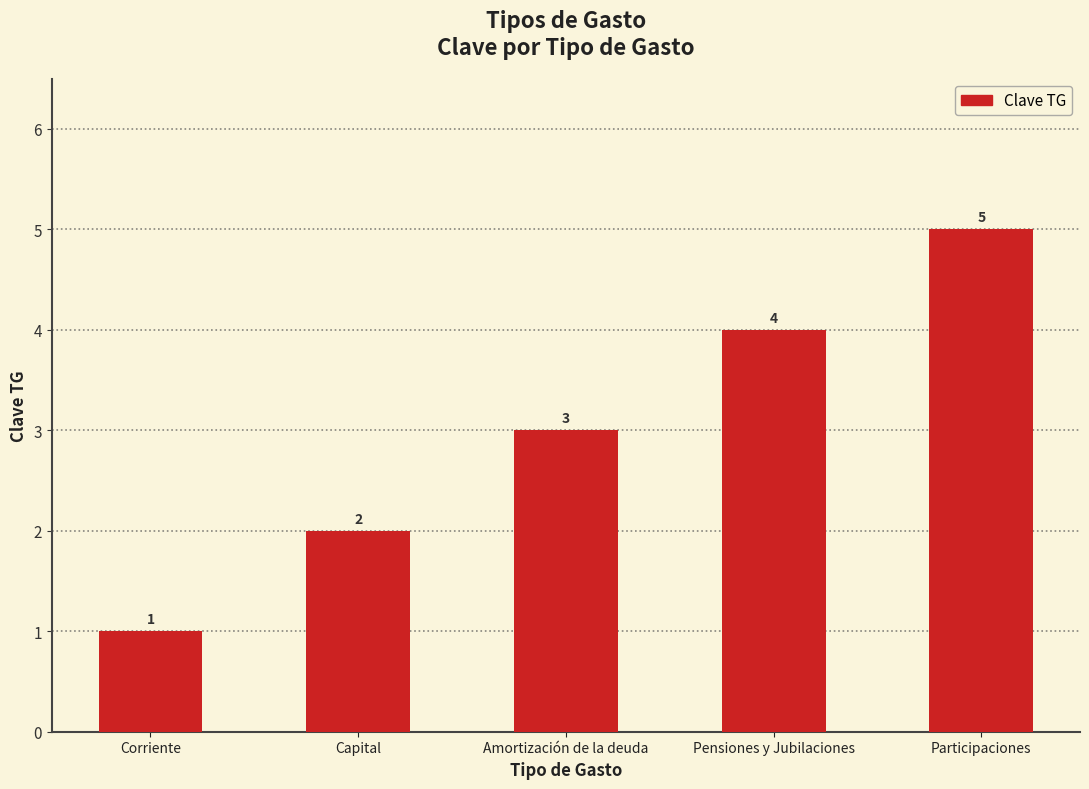

The chart shows a value of 5 at Participaciones. True or false?

True